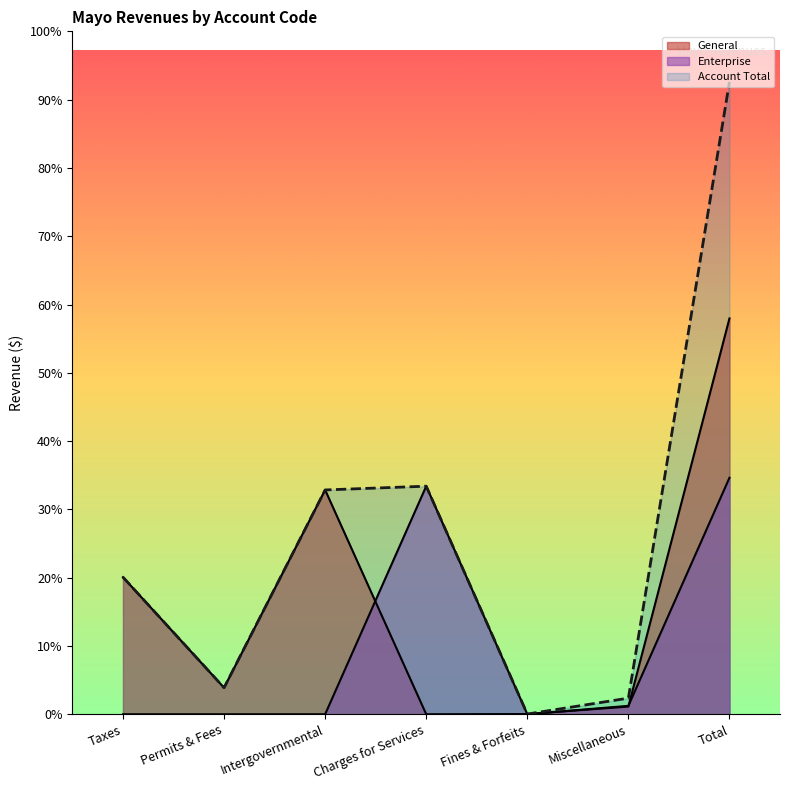

In Enterprise, how many points are lower than both neighbors (excluding endpoints)?

1